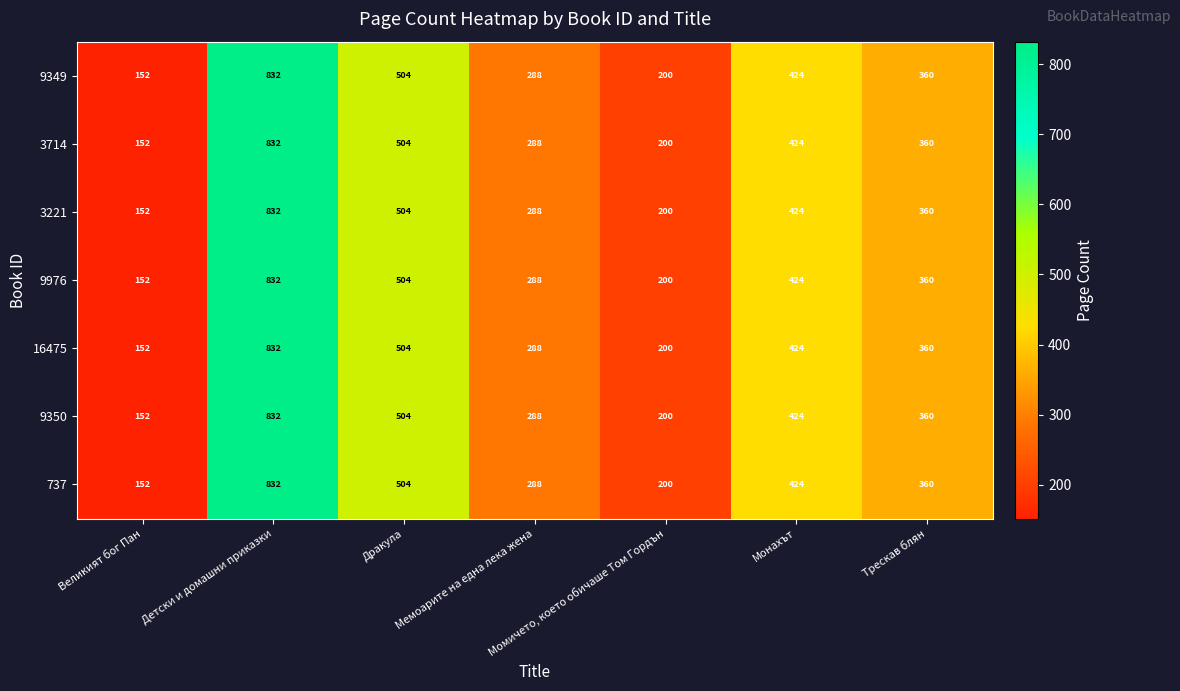

What is the average value of the 16475 series?

394